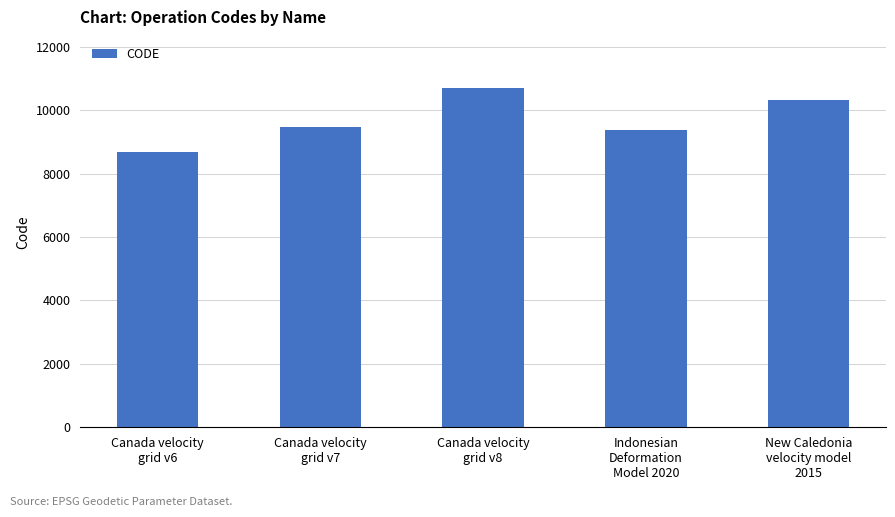

What is the value of the 2nd bar from the left?

9483